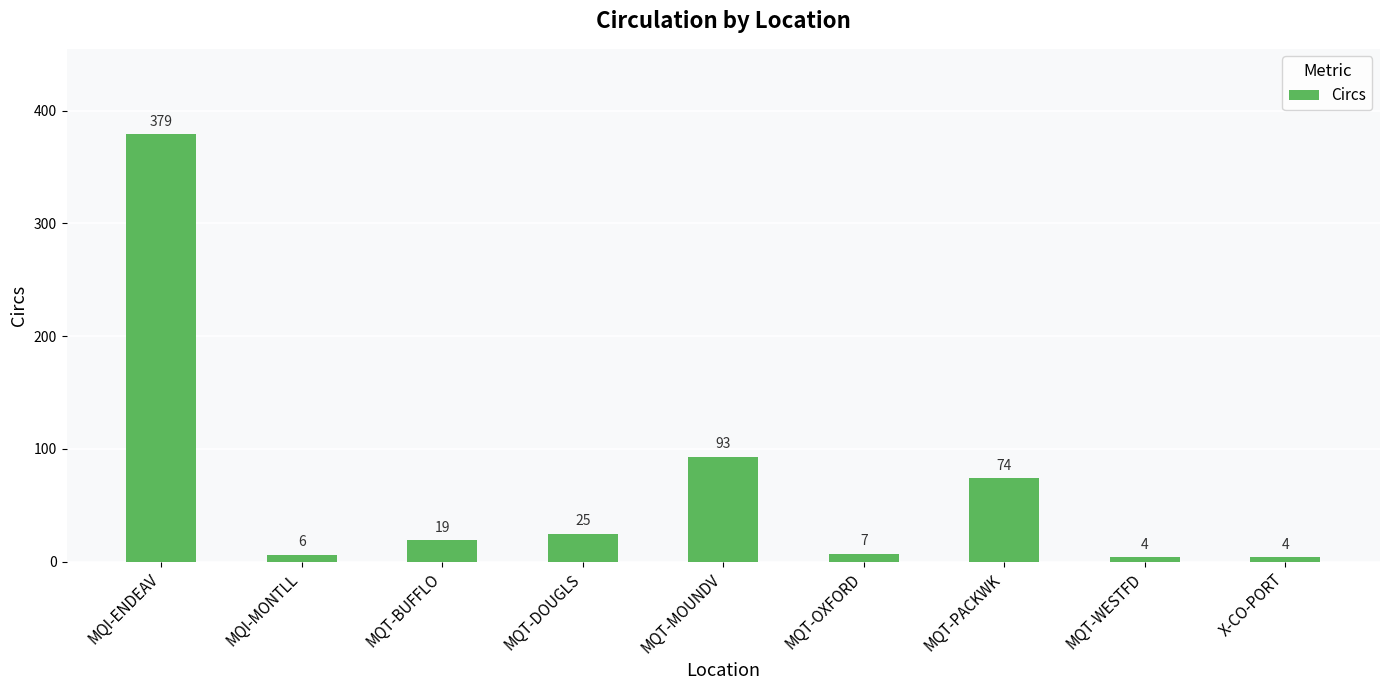

The value at MQT-MOUNDV is 61. True or false?

False